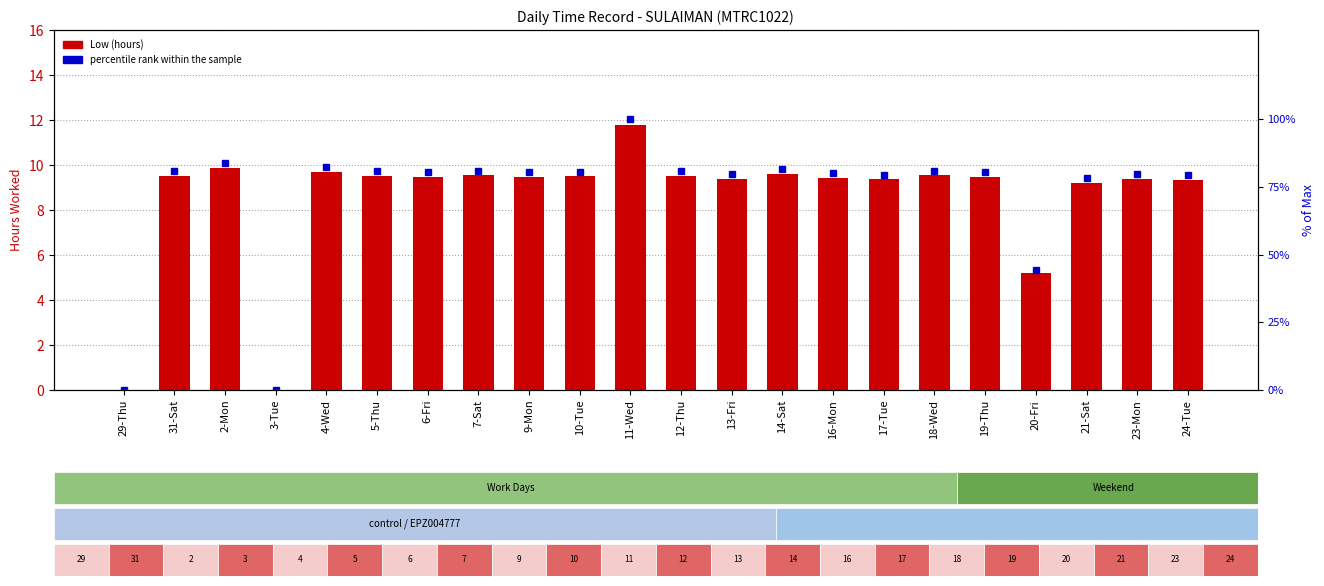

What is the total value across all series at 14-Sat?

91.2